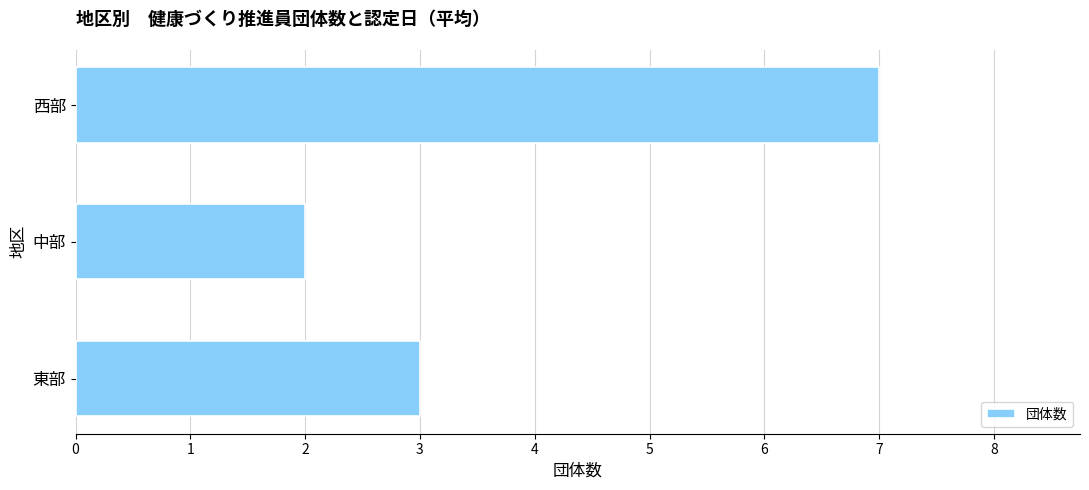

Reading bottom to top, list all the values displayed in this chart.

3	2	7